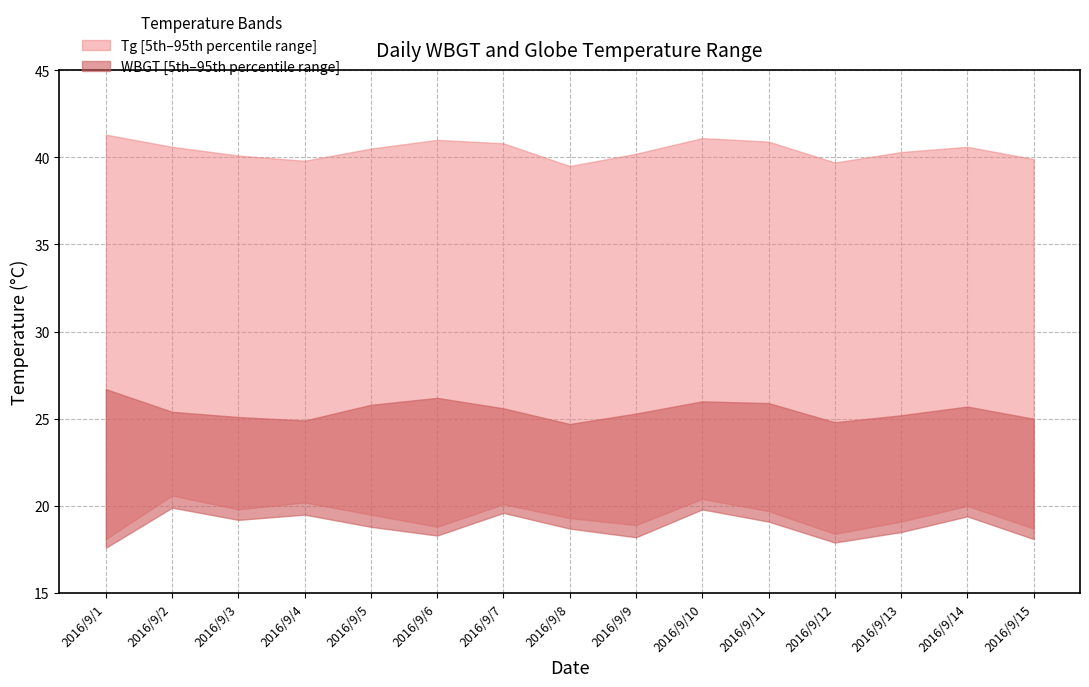

How many values in the WBGT_upper series exceed 25?

11